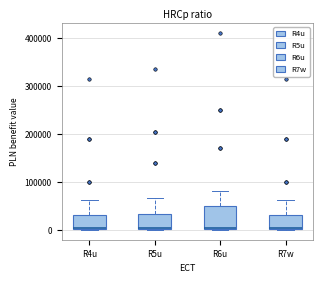

Reading left to right, read every box against the y-axis: the position of its median line, the range the box covers, and the ends of its whiskers. The values are not printed on the chart, so give them approximately, as read against the axis.

R4u: median 0, box 0 to 30000, whiskers 0 to 60000
R5u: median 0, box 0 to 30000, whiskers 0 to 70000
R6u: median 0, box 0 to 50000, whiskers 0 to 80000
R7w: median 0, box 0 to 30000, whiskers 0 to 60000